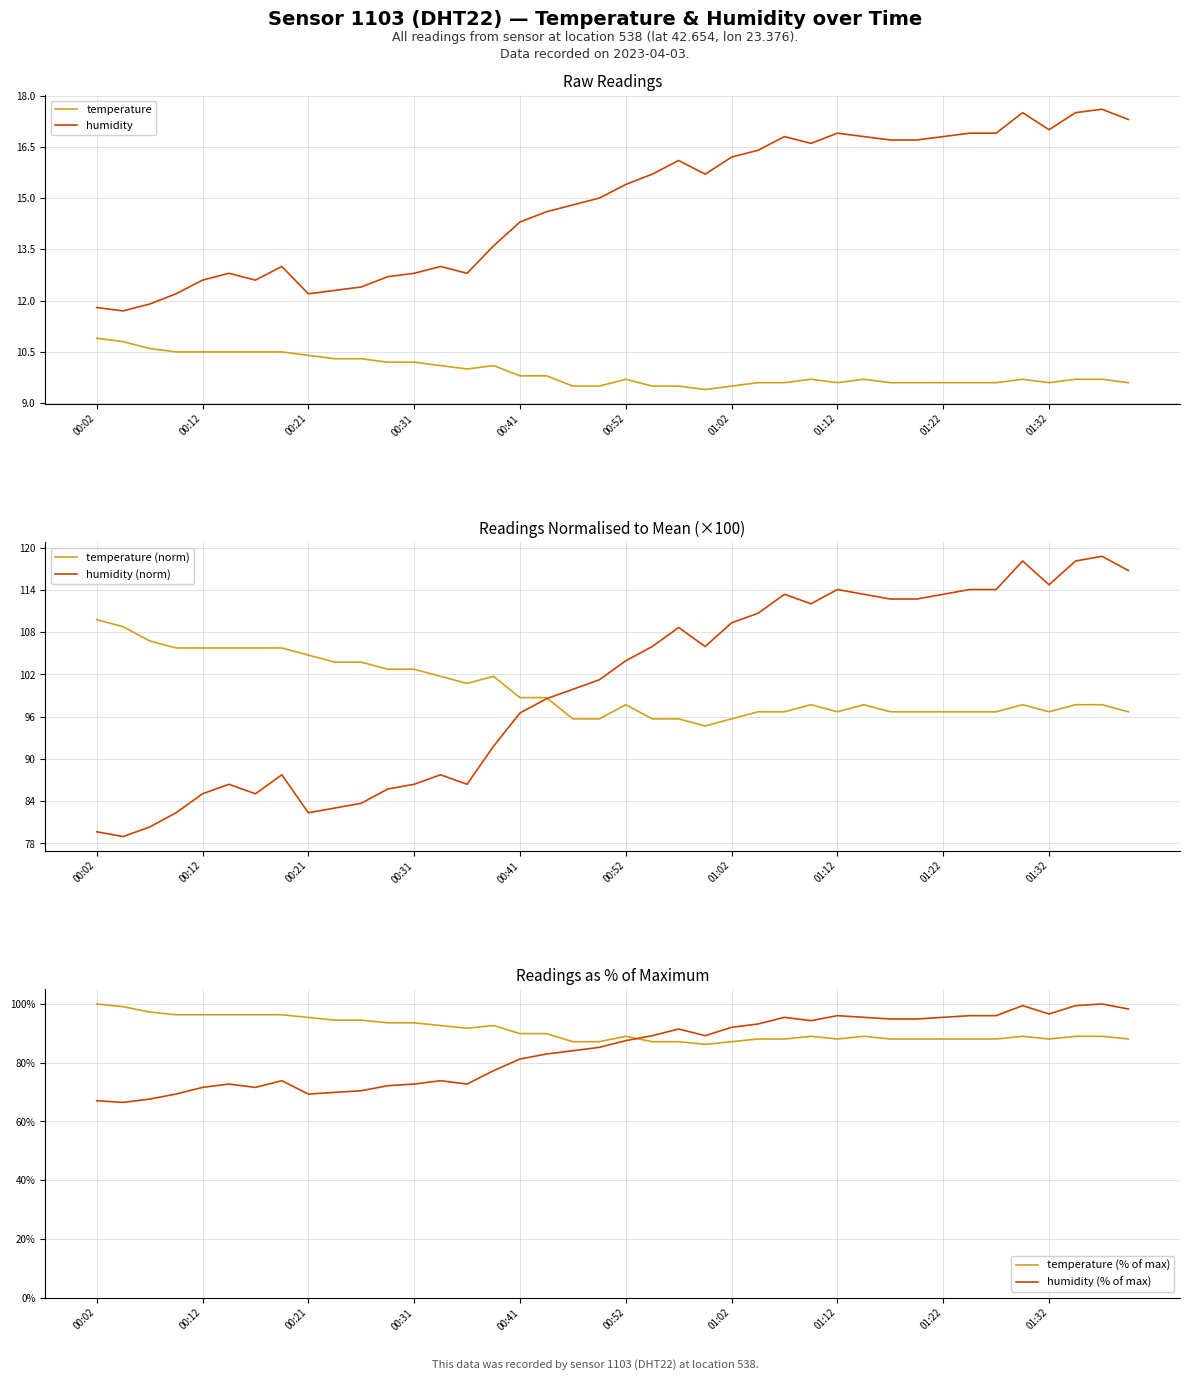

How many values in the humidity (% of max) series are below 87?

20